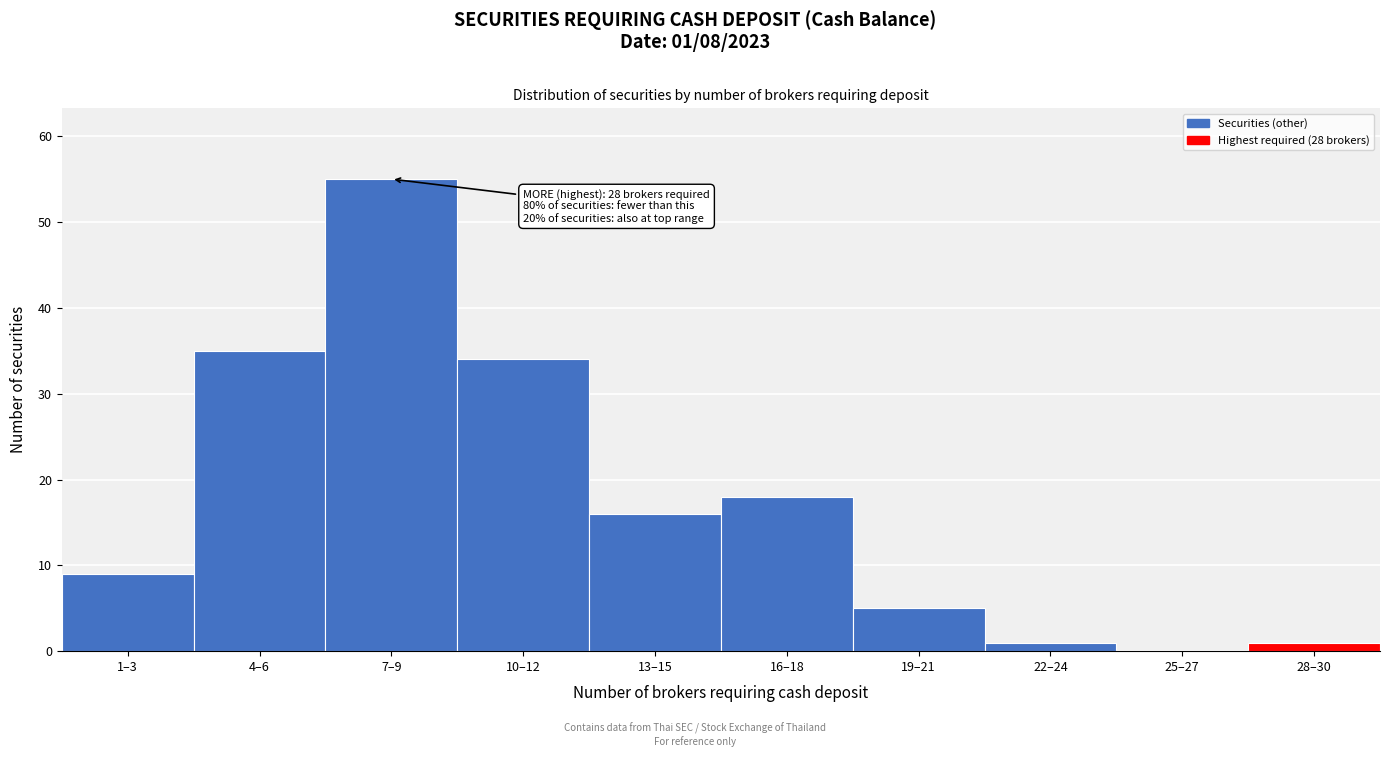

Reading left to right, transcribe all the data shown in this chart.

1–3=9	4–6=35	7–9=55	10–12=34	13–15=16	16–18=18	19–21=5	22–24=1	25–27=0	28–30=1